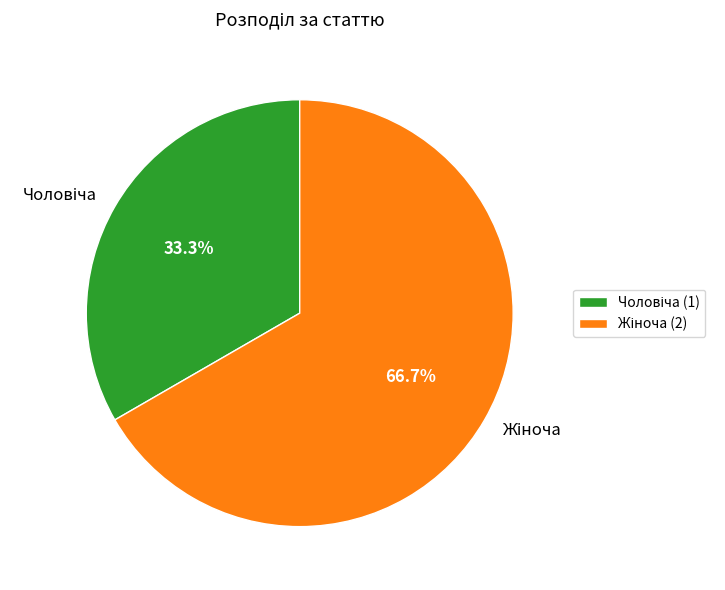

Is there any slice that represents more than half of the pie?

Yes